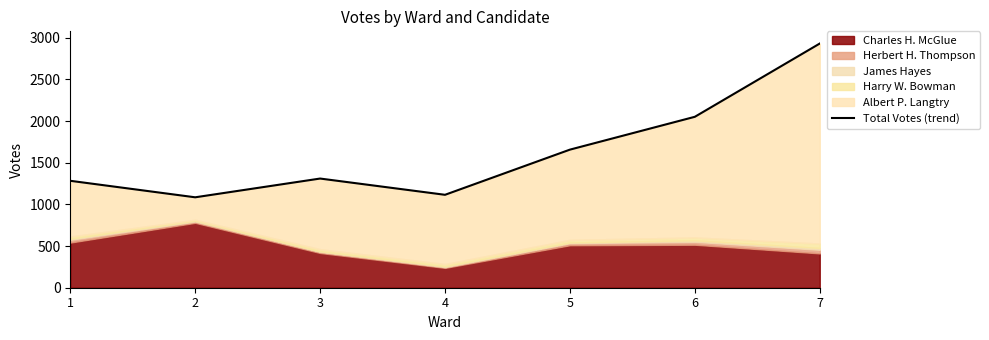

Reading left to right, transcribe all the data shown in this chart.

1=1283	2=1085	3=1310	4=1115	5=1657	6=2051	7=2930